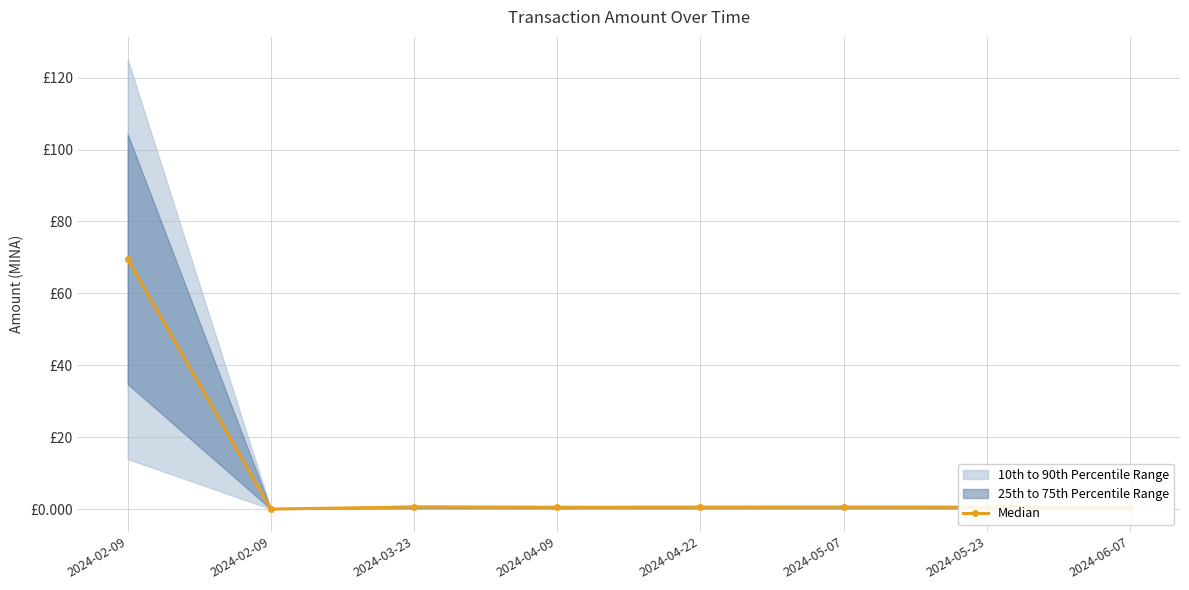

What is the difference between the maximum and second lowest values?

69.0